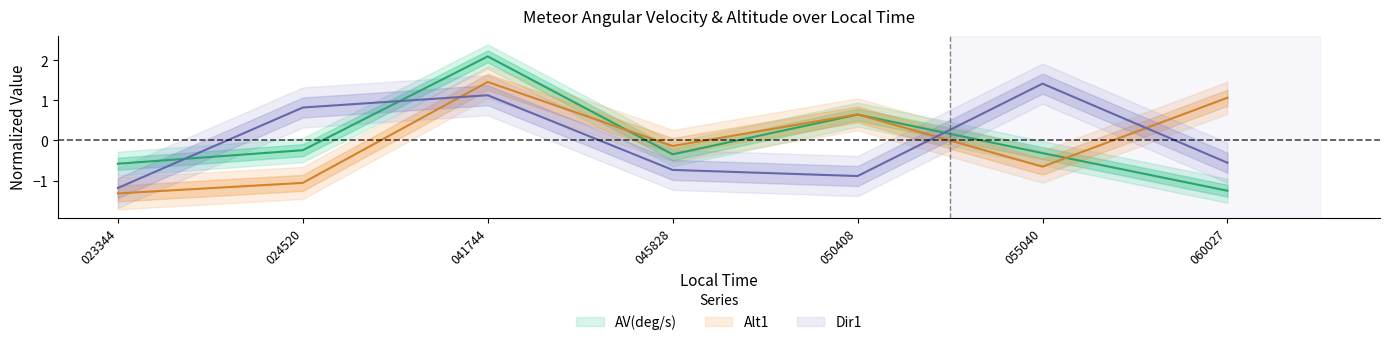

True or false: AV(deg/s) and Alt1 intersect in this chart.

True